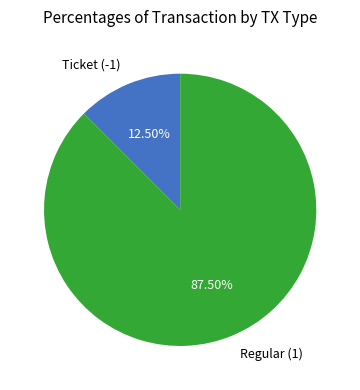

Rank the categories by value from highest to lowest.

Regular (1), Ticket (-1)